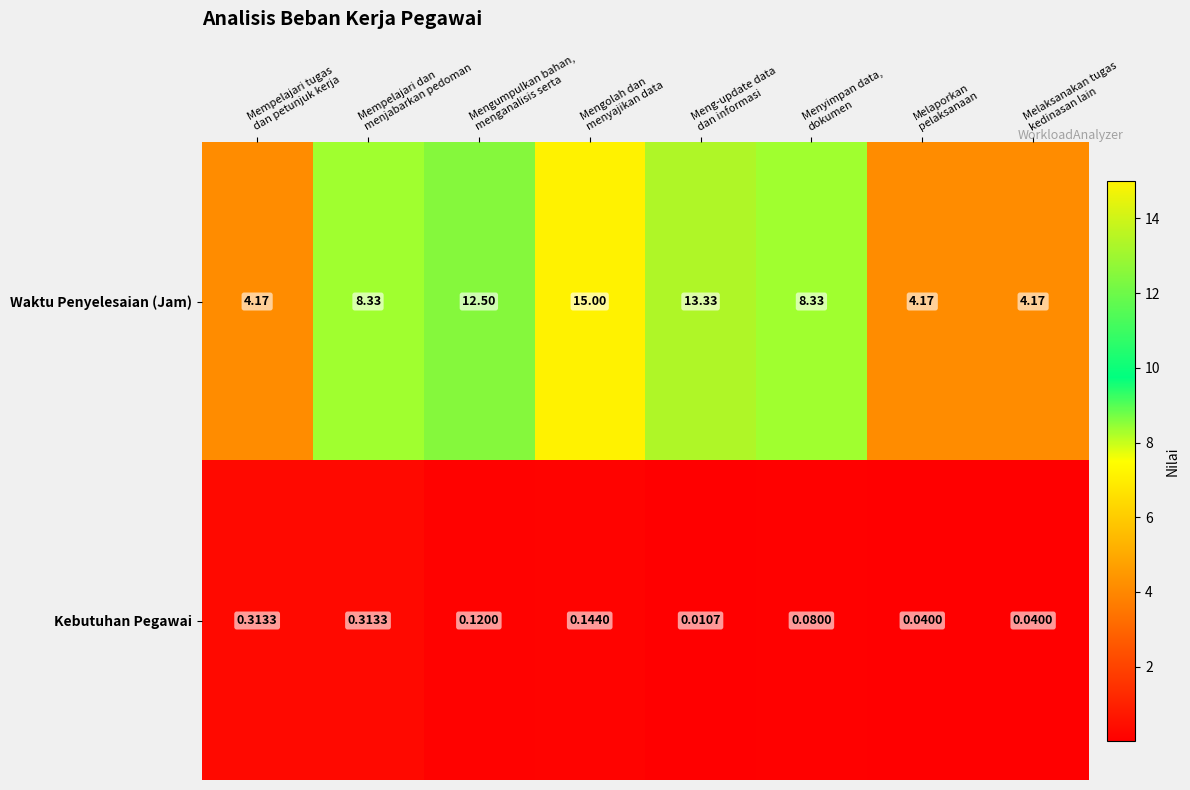

How many data points in Waktu Penyelesaian (Jam) are less than 8?

3